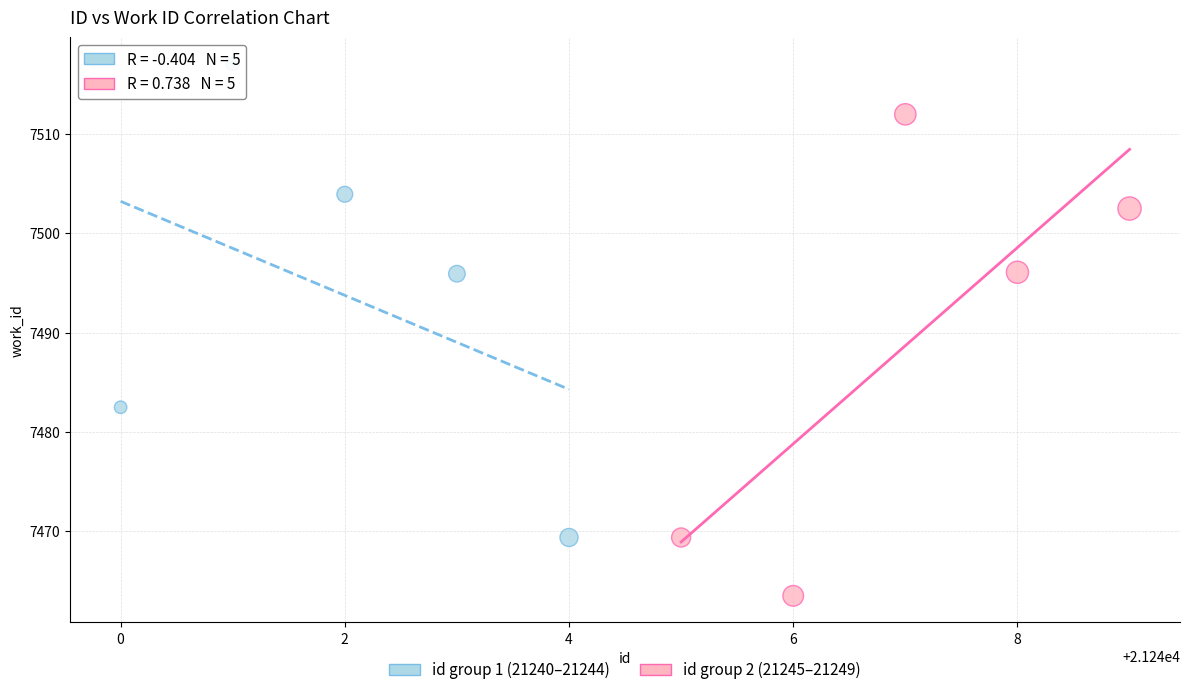

Which series reaches the minimum Y coordinate?

id group 2 (21245–21249)